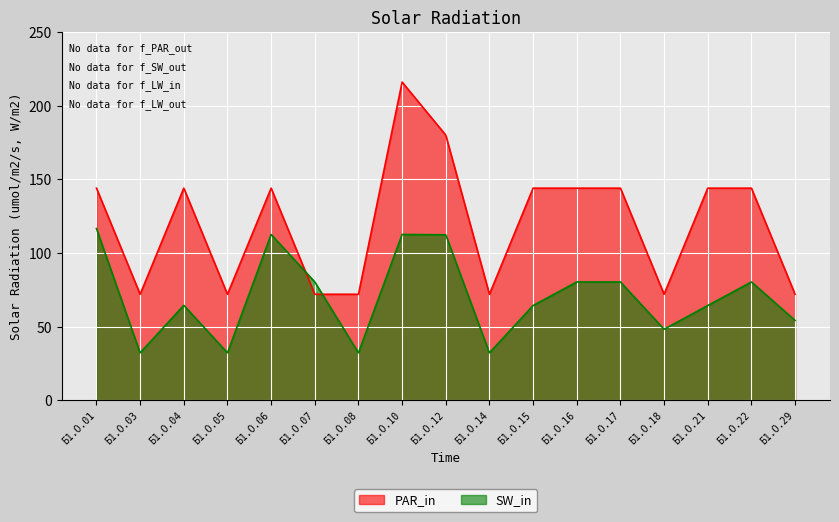

What is the sum of all PAR_in values?

2052.0